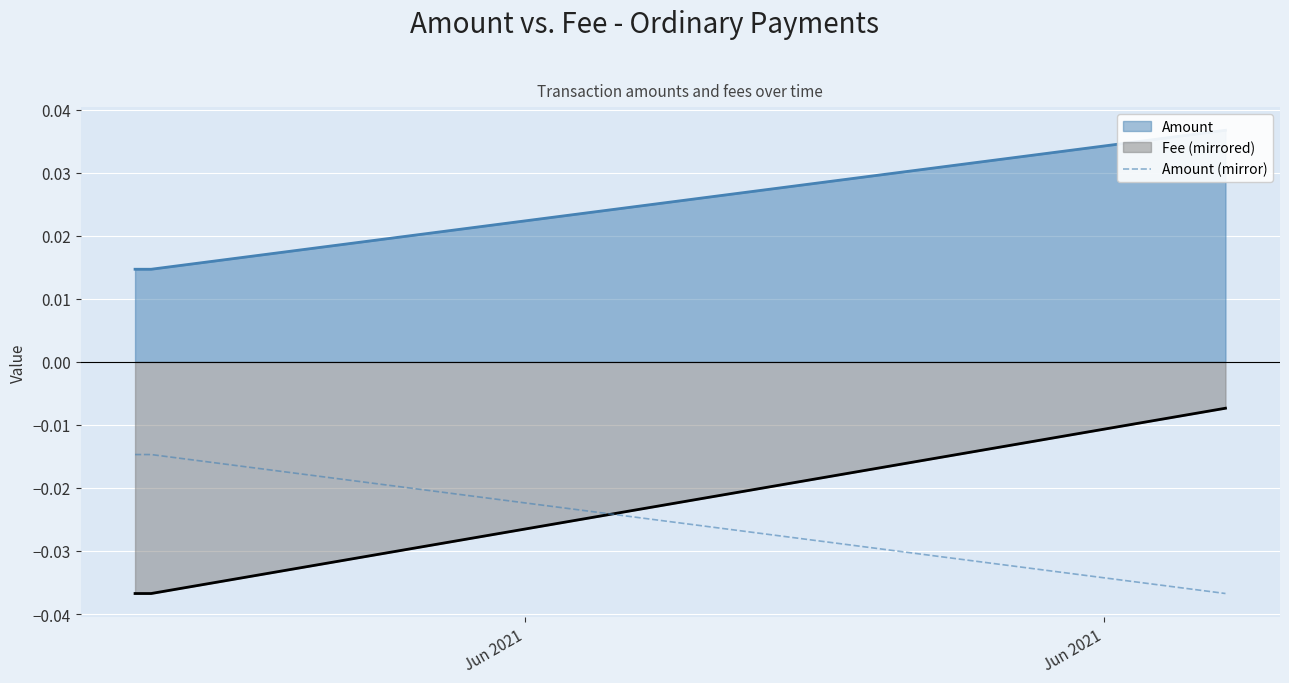

After their last crossing, which series has the higher values: Amount (mirror) or Fee (mirrored)?

Fee (mirrored)